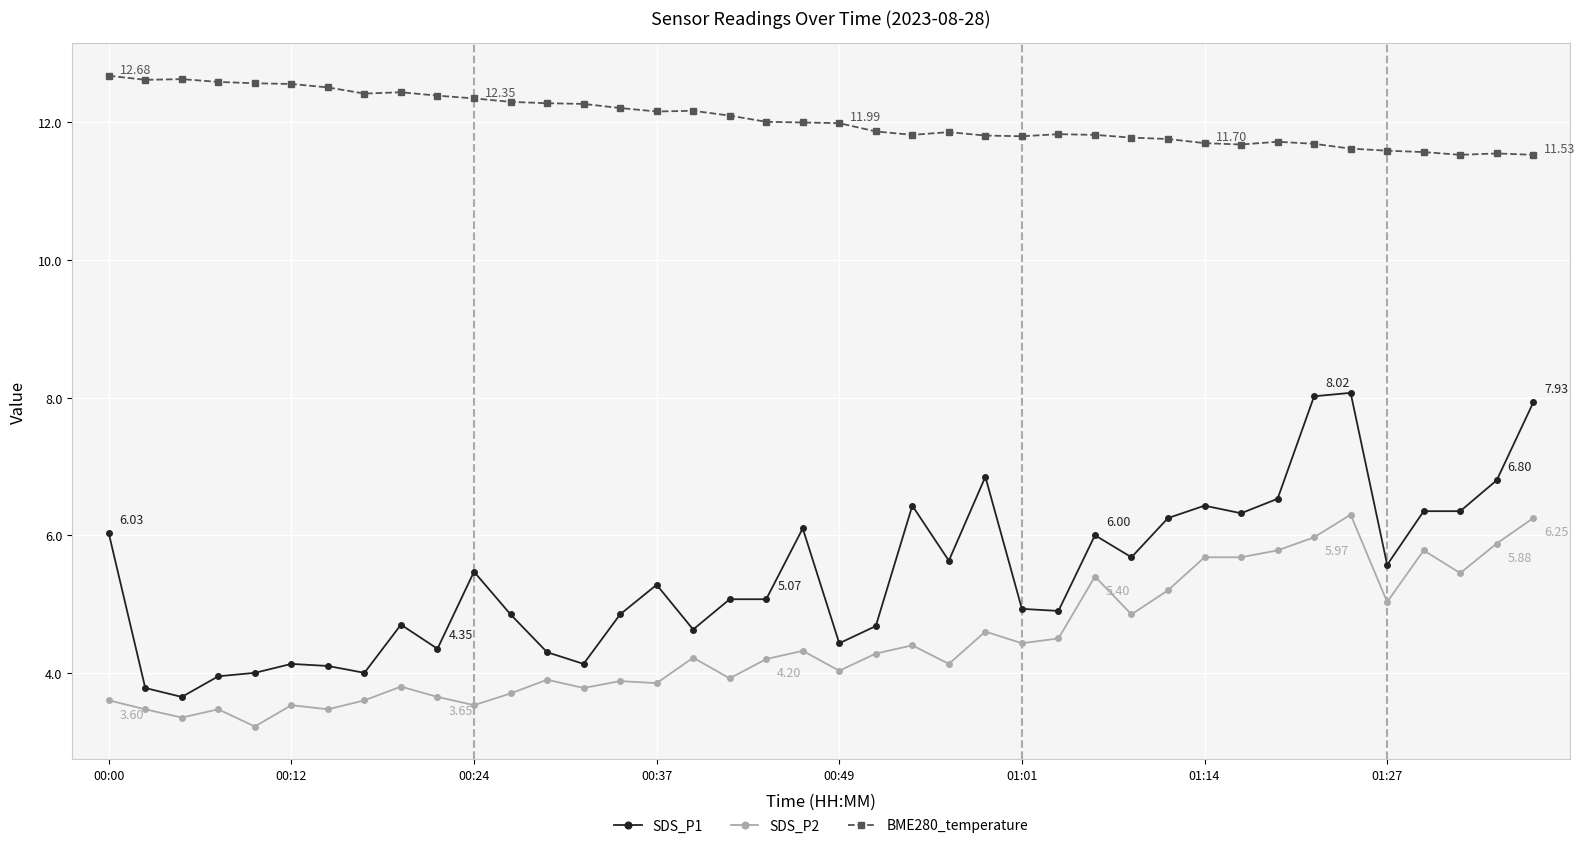

Count the number of data series in this chart.

3